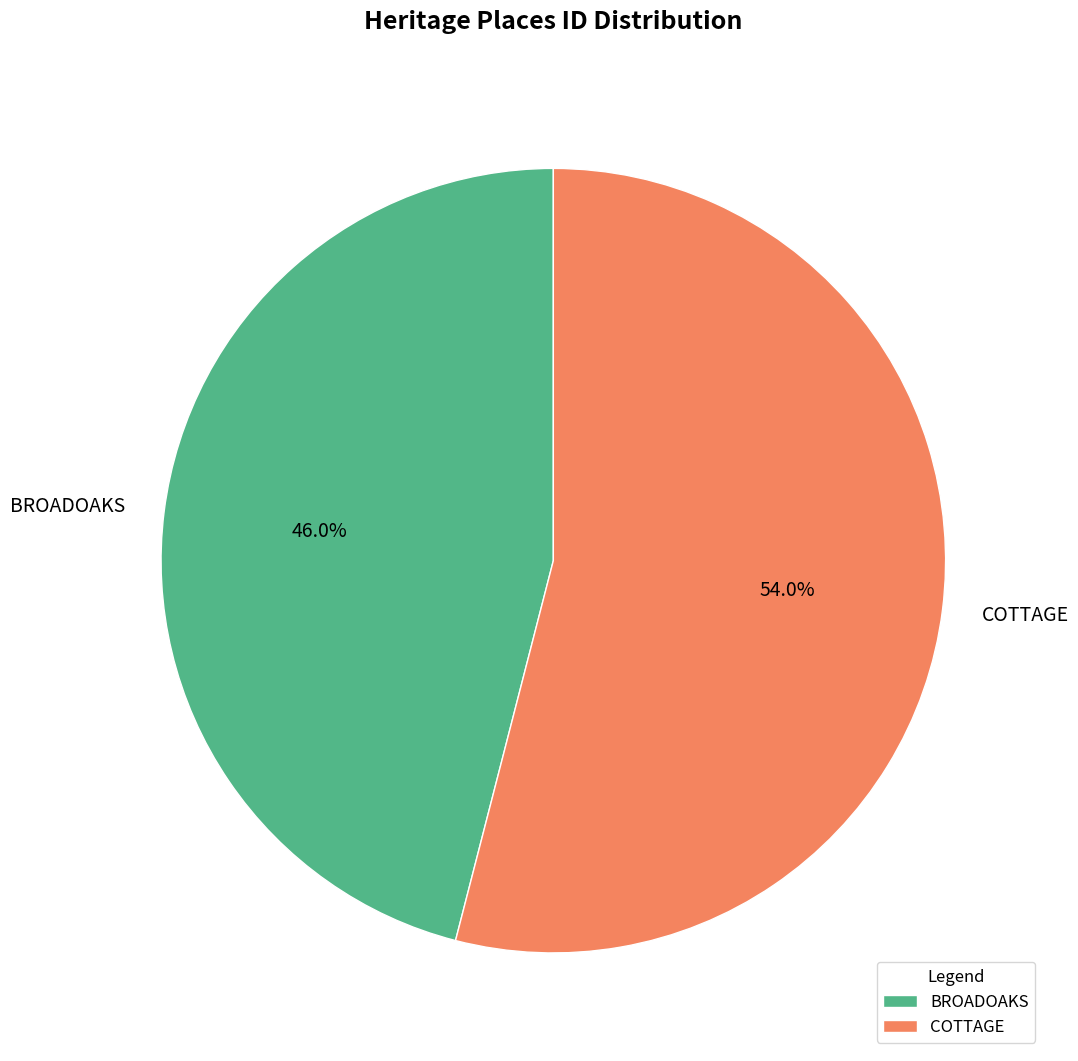

What percentage do BROADOAKS and COTTAGE together represent?

100.0%